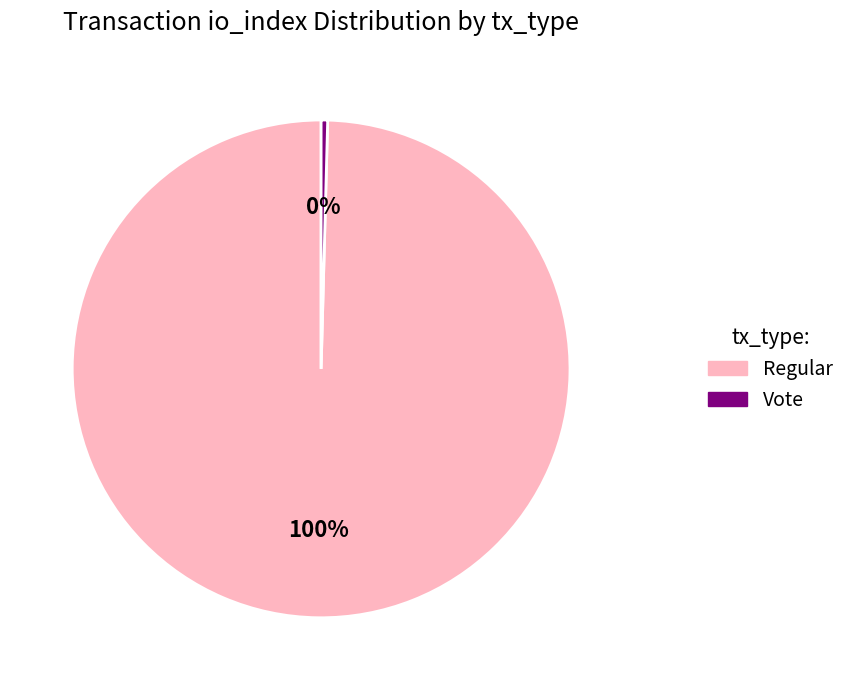

Is the sum of Regular and Vote greater than half?

Yes